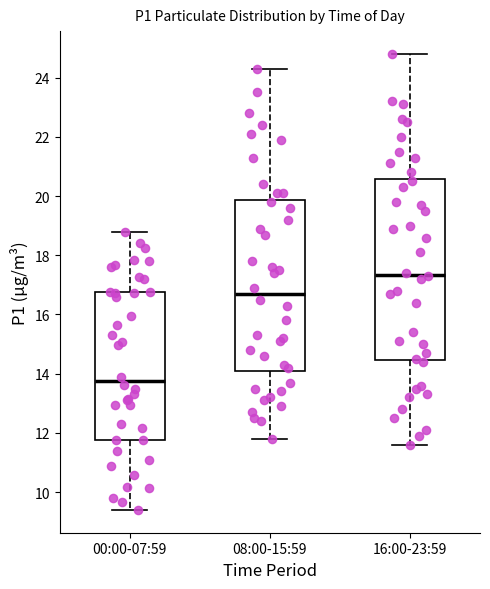

Which box has the highest median line?

16:00-23:59